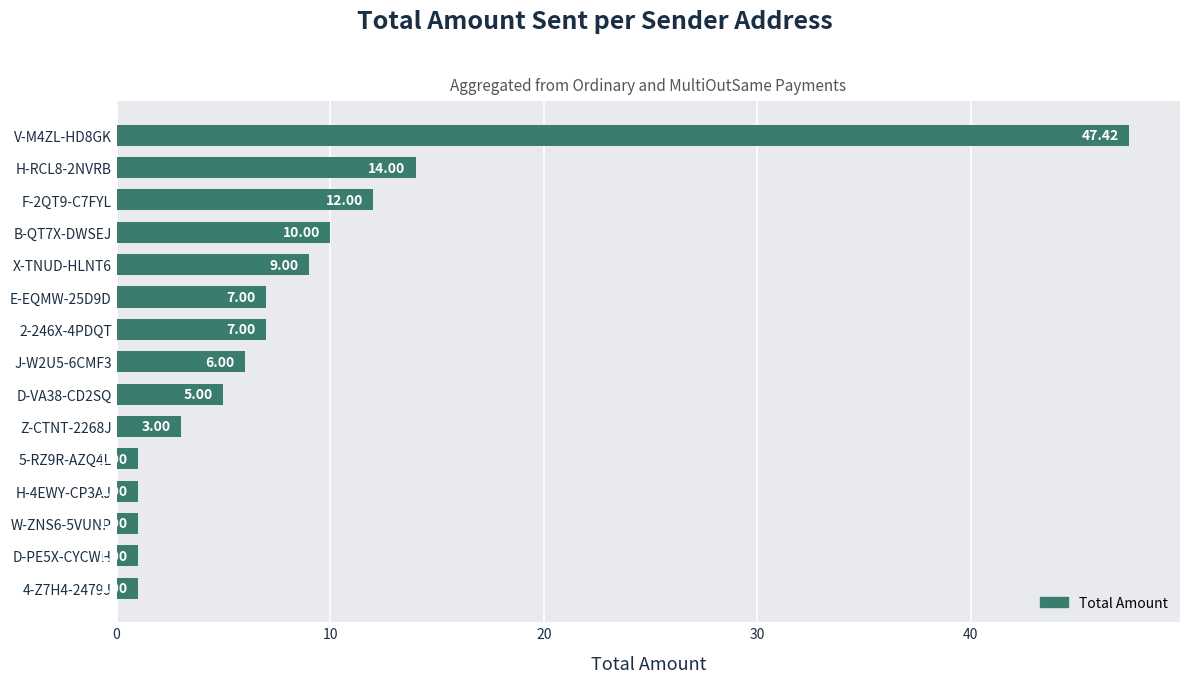

What is the difference between the maximum and minimum values?

46.4